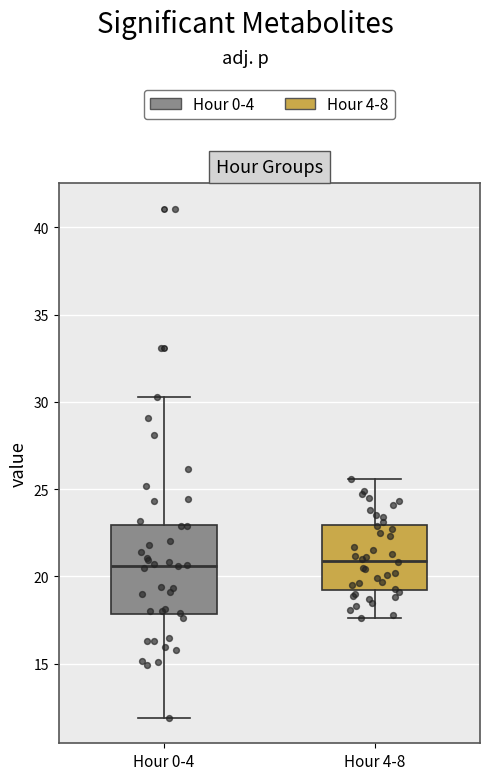

Where does the upper whisker of the box for Hour 4-8 end on the y-axis? The values are not printed on the chart, so give them approximately, as read against the axis.

25.5